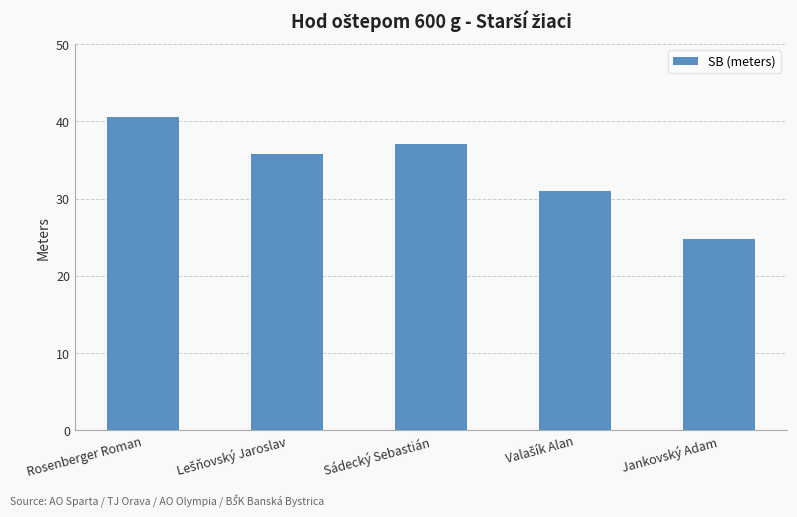

What is the value of the 1st bar from the left?

40.5